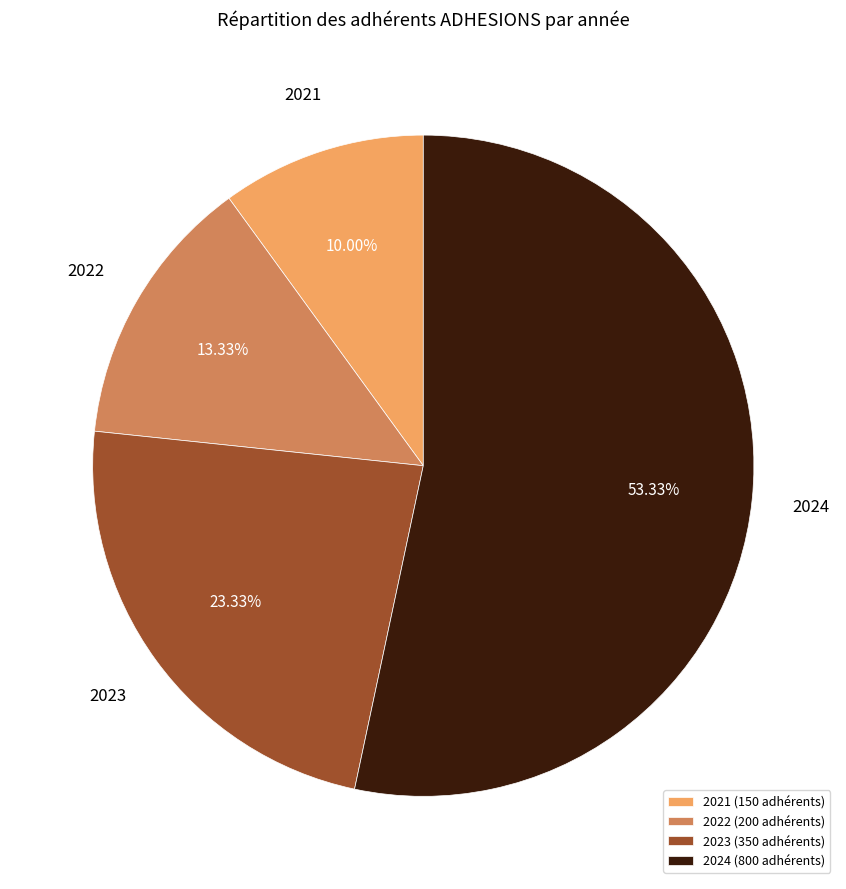

What is the largest slice in the pie chart?

2024